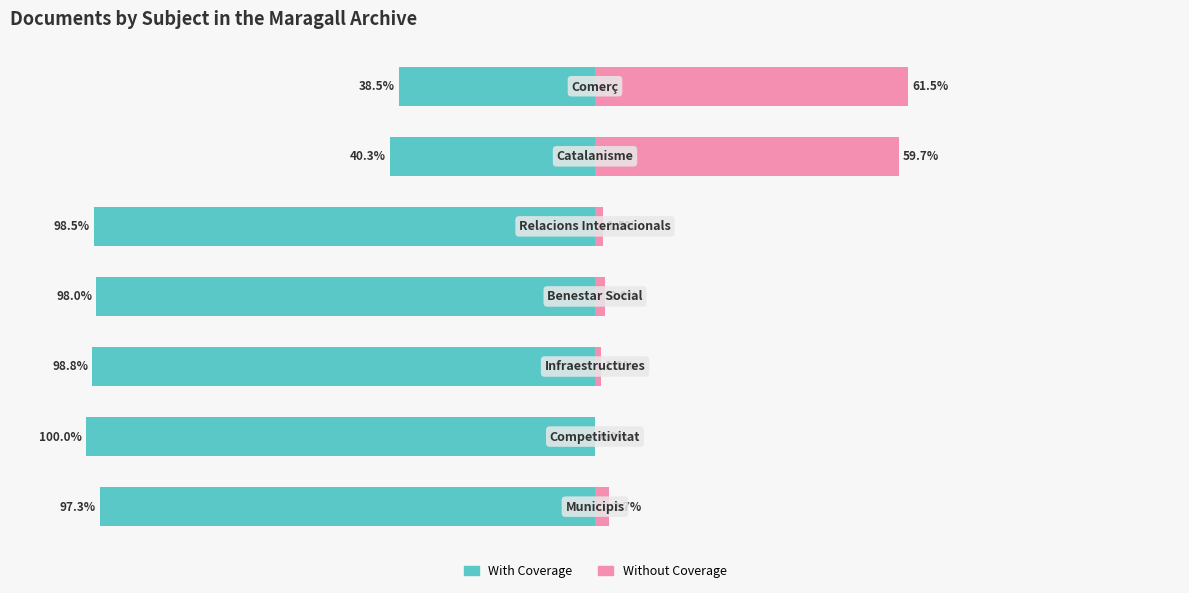

What is the difference between the highest and lowest values at 1?

100.0